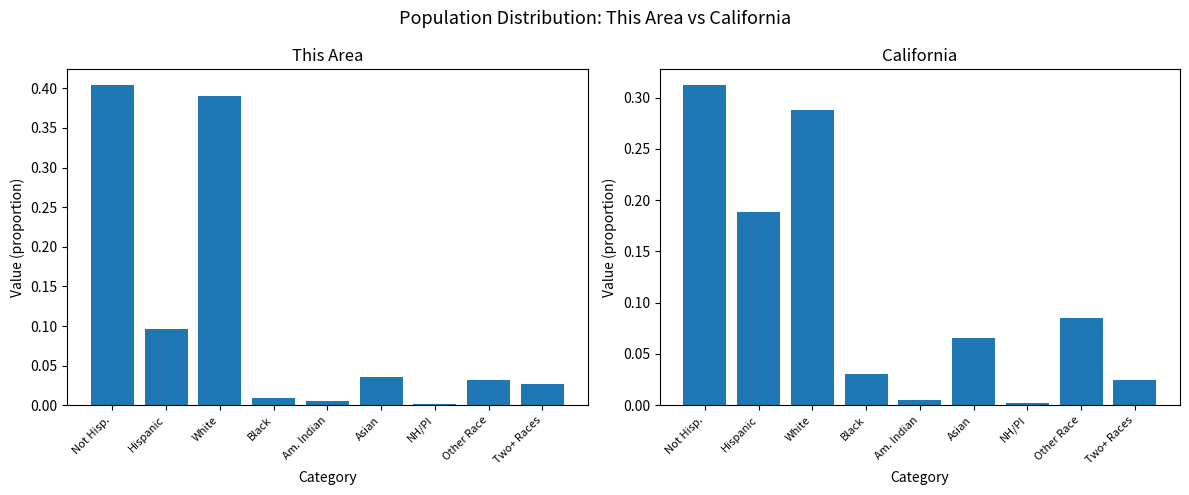

What is the maximum value for This Area?

0.4